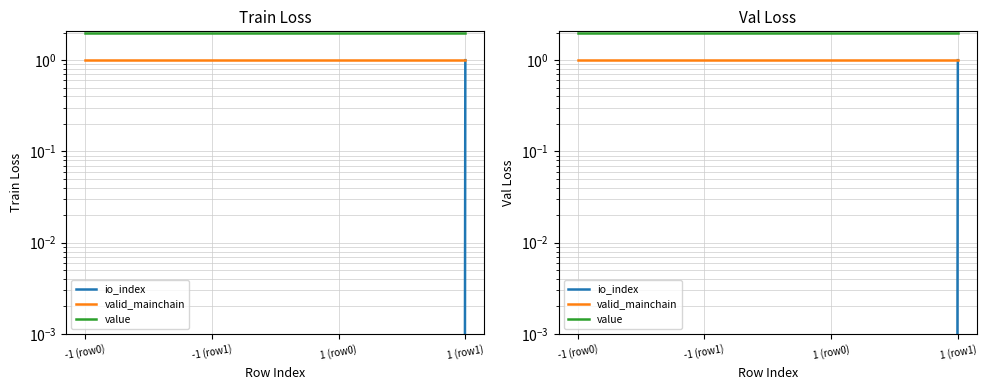

True or false: valid_mainchain and value cross at least once.

False